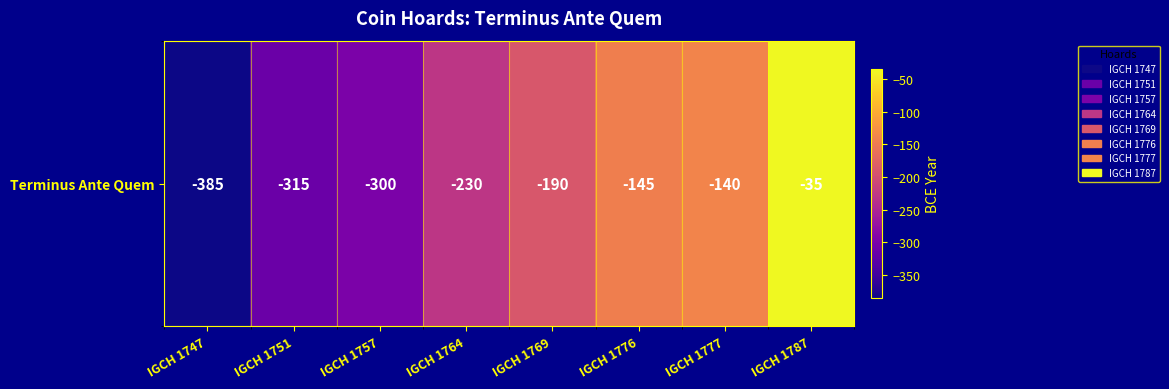

List the labels in order of value, smallest first.

IGCH 1747, IGCH 1751, IGCH 1757, IGCH 1764, IGCH 1769, IGCH 1776, IGCH 1777, IGCH 1787